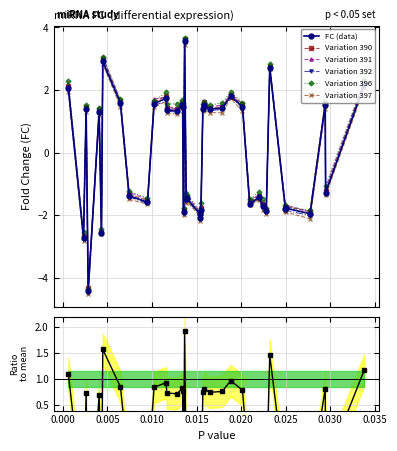

What is the smallest value displayed?

-4.4